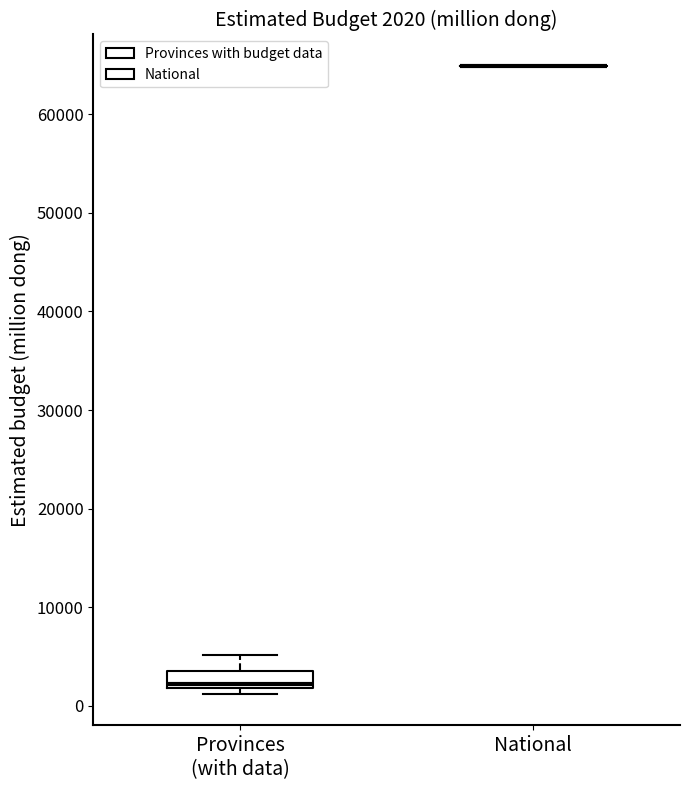

Which box is the tallest, from its lower edge to its upper edge?

Provinces (with data)